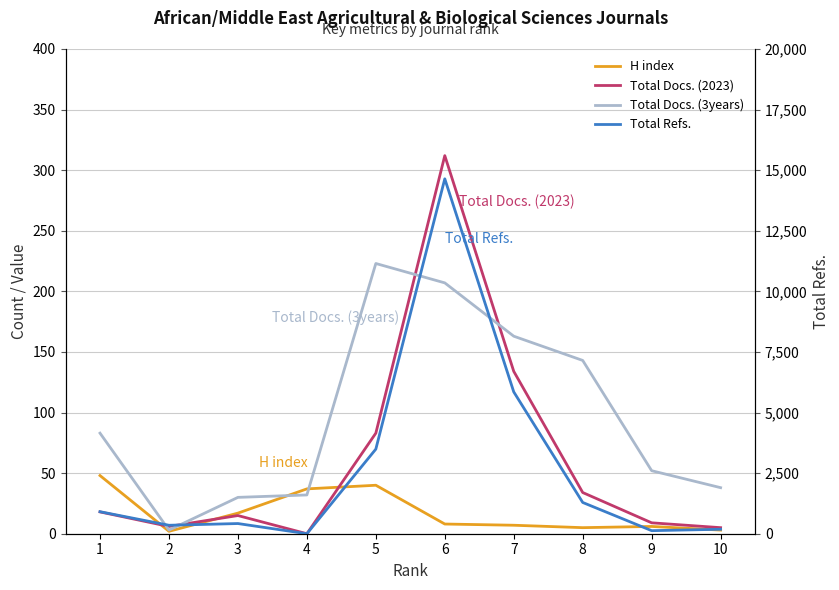

How many positive values does the Total Docs. (2023) series have?

9